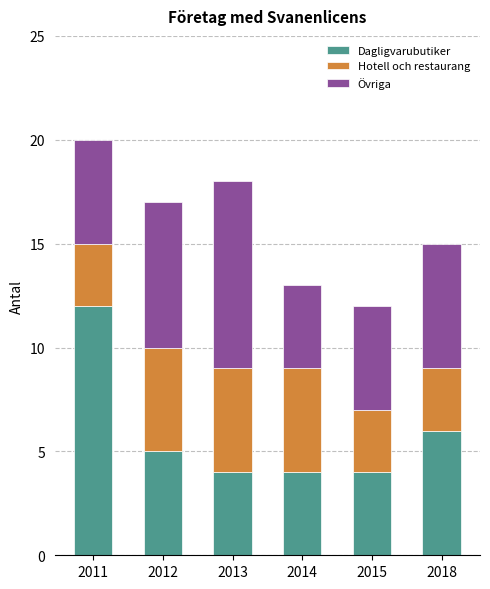

What are all the series names shown in the legend?

Dagligvarubutiker, Hotell och restaurang, Övriga